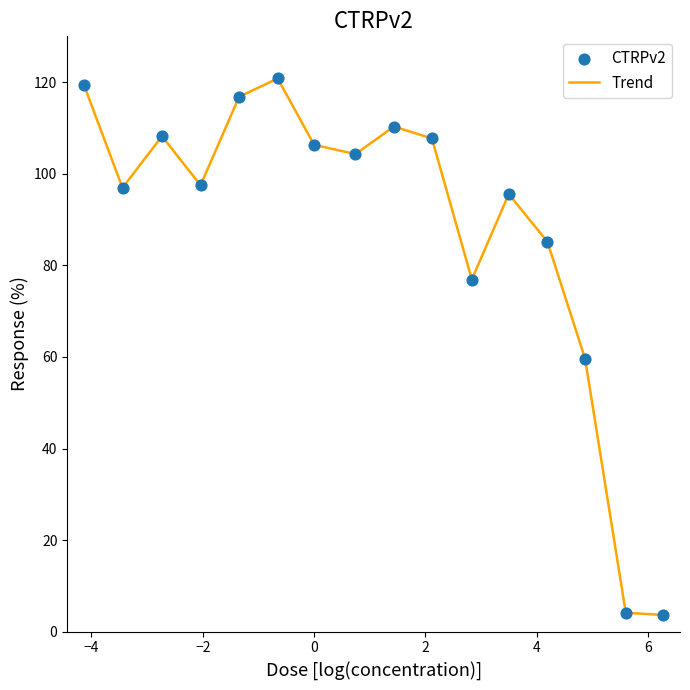

What is the maximum value shown in the chart?

120.8